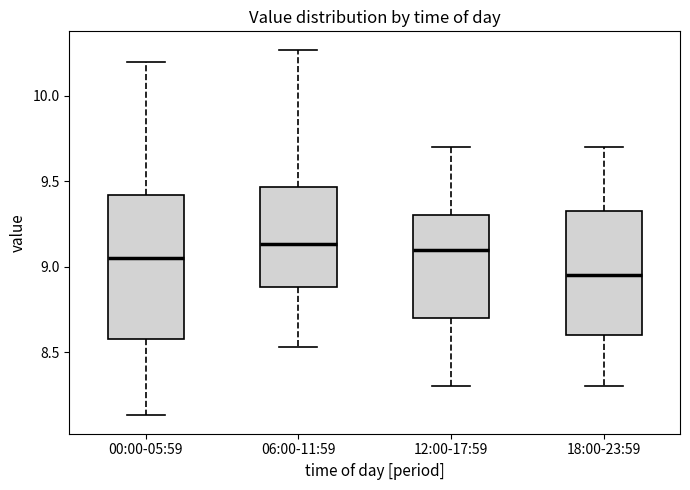

Where does the lower whisker of the box for 00:00-05:59 end on the y-axis? The values are not printed on the chart, so give them approximately, as read against the axis.

8.15